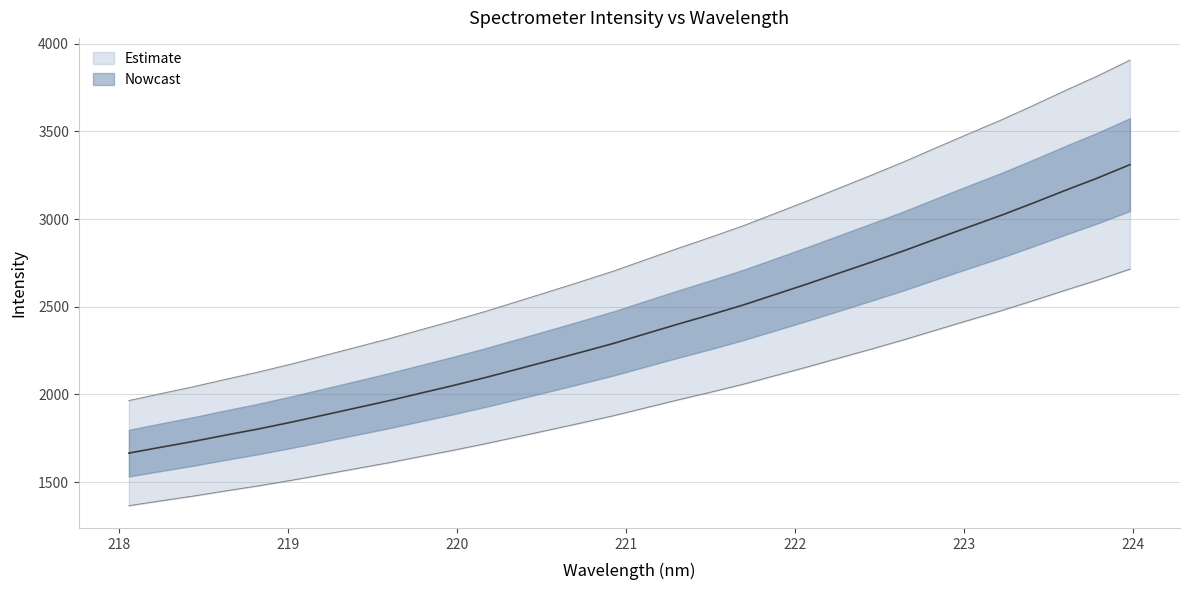

List the labels in order of value, largest first.

223.9802, 223.7895, 223.5987, 223.408, 223.2172, 223.0264, 222.8355, 222.6447, 222.4538, 222.263, 222.0721, 221.8812, 221.6902, 221.4993, 221.3083, 221.1174, 220.9264, 220.7354, 220.5444, 220.3533, 220.1623, 219.9712, 219.7801, 219.589, 219.3979, 219.2067, 219.0156, 218.8244, 218.6332, 218.442, 218.2508, 218.0596